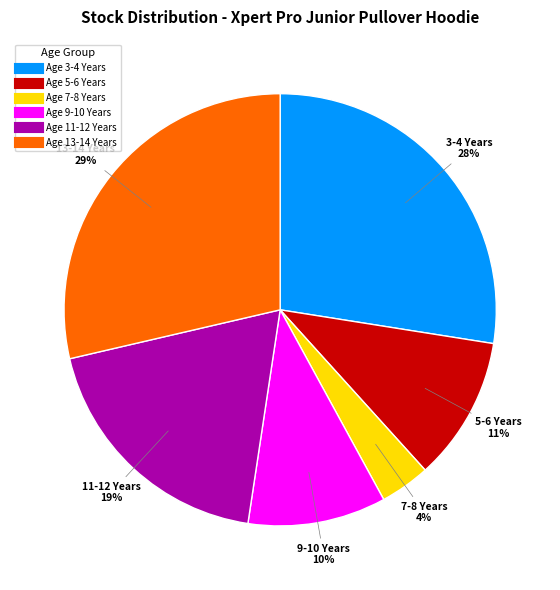

How many slices are in this pie chart?

6